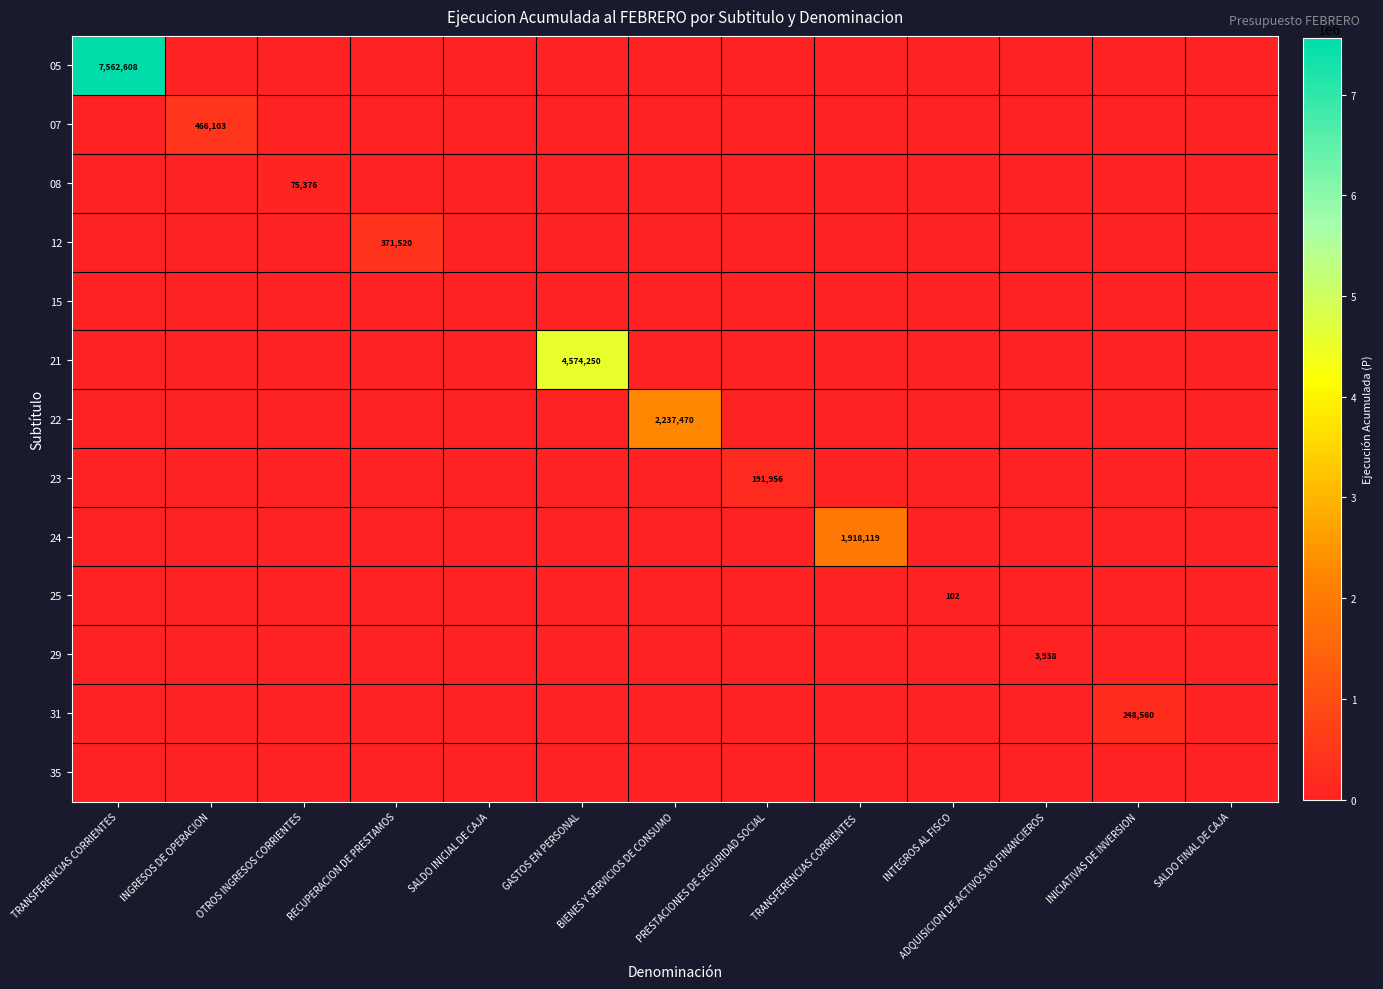

The value of 31 at SALDO INICIAL DE CAJA is 82043. True or false?

False